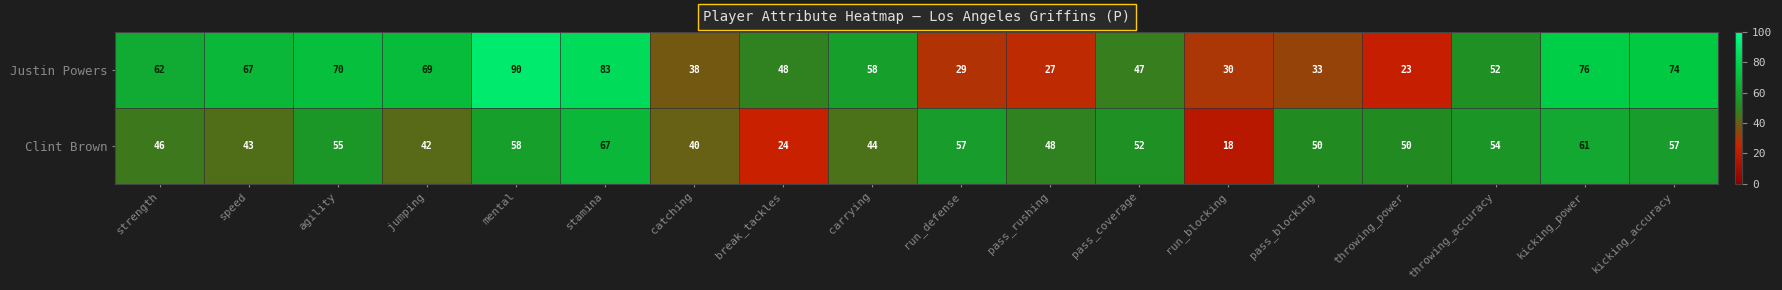

True or false: Justin Powers has a value of 30 at run_blocking.

True